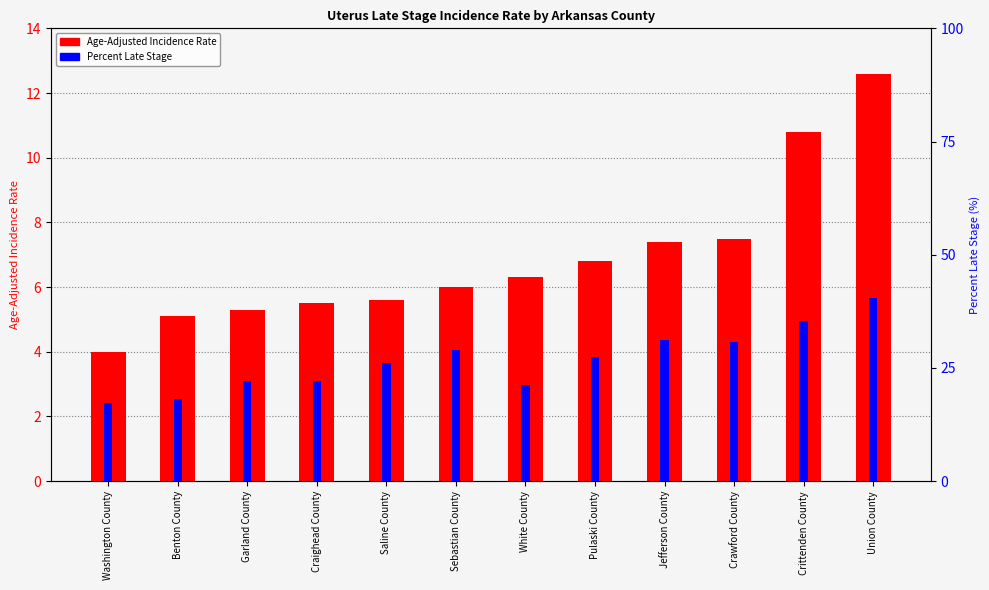

What is the label of the 2nd bar from the left?

Benton County